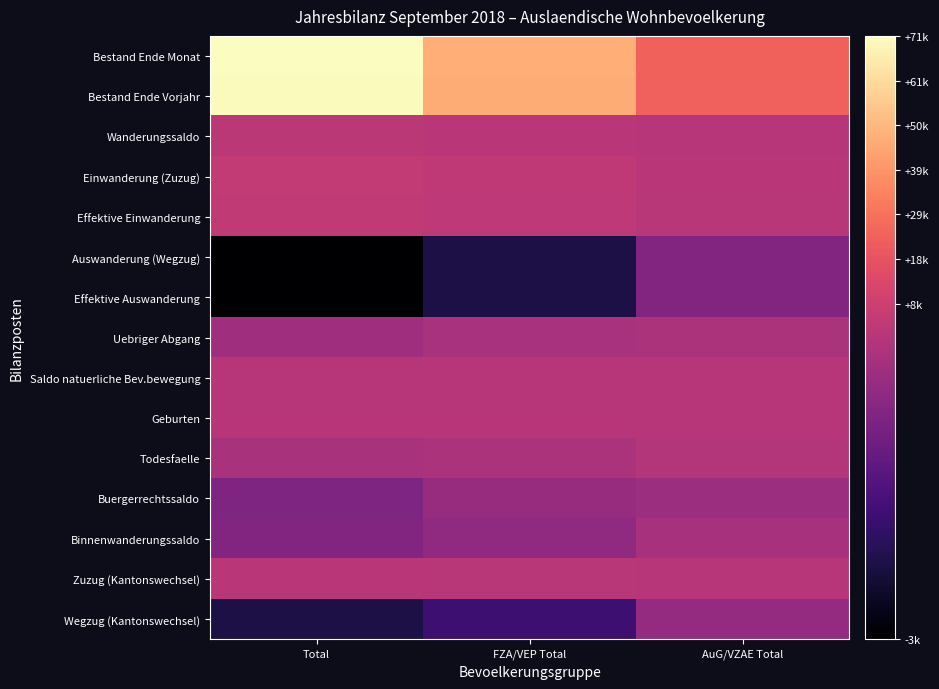

Reading left to right, extract all data points from this chart.

Bestand Ende Monat: Total=71016	FZA/VEP Total=47085	AuG/VZAE Total=23931
Bestand Ende Vorjahr: Total=69991	FZA/VEP Total=46265	AuG/VZAE Total=23726
Wanderungssaldo: Total=1958	FZA/VEP Total=1405	AuG/VZAE Total=553
Einwanderung (Zuzug): Total=4461	FZA/VEP Total=3261	AuG/VZAE Total=1200
Effektive Einwanderung: Total=3453	FZA/VEP Total=2618	AuG/VZAE Total=835
Auswanderung (Wegzug): Total=-2532	FZA/VEP Total=-1889	AuG/VZAE Total=-643
Effektive Auswanderung: Total=-2528	FZA/VEP Total=-1886	AuG/VZAE Total=-642
Uebriger Abgang: Total=-266	FZA/VEP Total=-139	AuG/VZAE Total=-127
Saldo natuerliche Bev.bewegung: Total=383	FZA/VEP Total=231	AuG/VZAE Total=152
Geburten: Total=535	FZA/VEP Total=354	AuG/VZAE Total=181
Todesfaelle: Total=-152	FZA/VEP Total=-123	AuG/VZAE Total=-29
Buergerrechtssaldo: Total=-675	FZA/VEP Total=-368	AuG/VZAE Total=-307
Binnenwanderungssaldo: Total=-632	FZA/VEP Total=-471	AuG/VZAE Total=-161
Zuzug (Kantonswechsel): Total=1252	FZA/VEP Total=1017	AuG/VZAE Total=235
Wegzug (Kantonswechsel): Total=-1884	FZA/VEP Total=-1488	AuG/VZAE Total=-396